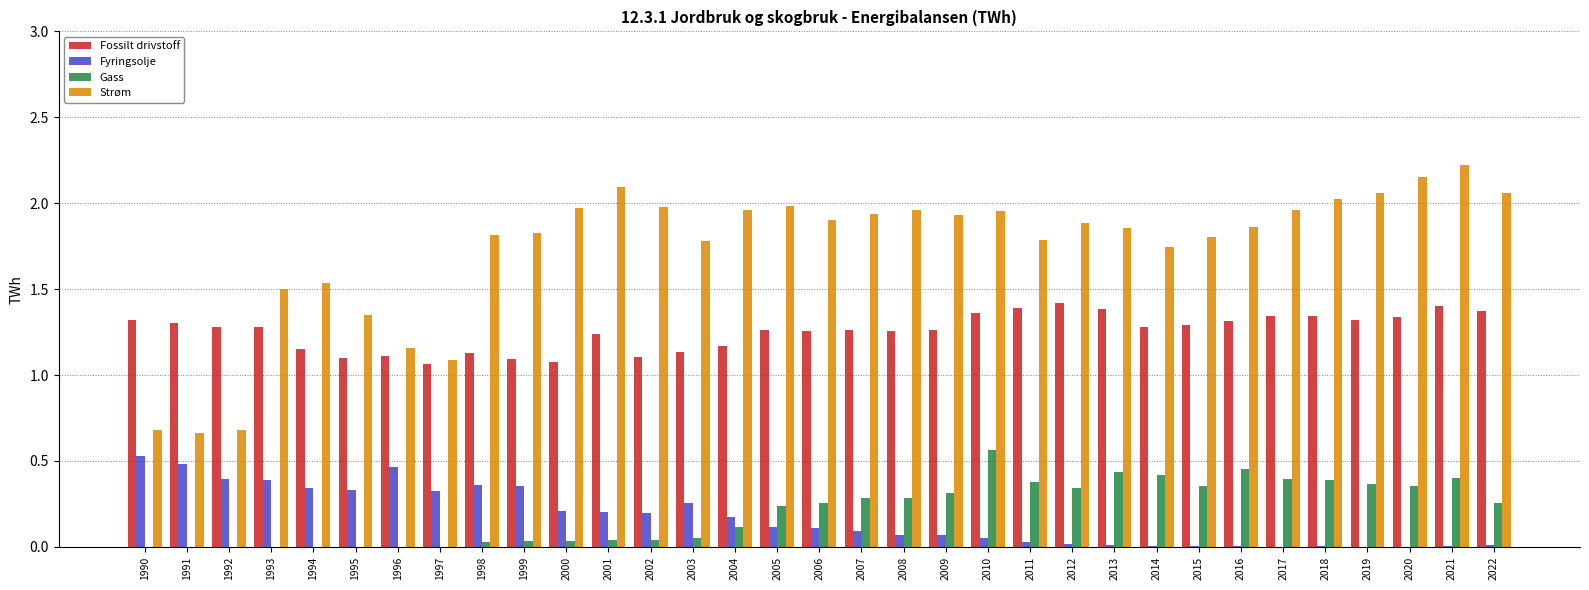

Between 1990 and 1992, which series saw the biggest shift?

Fyringsolje